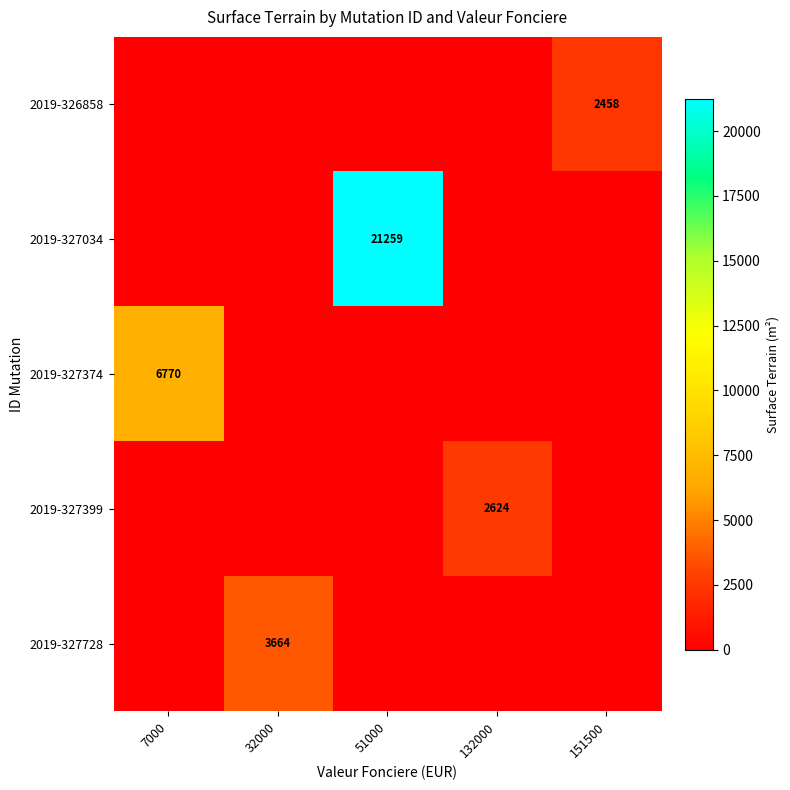

Which series changed the most between 32000 and 51000?

2019-327034